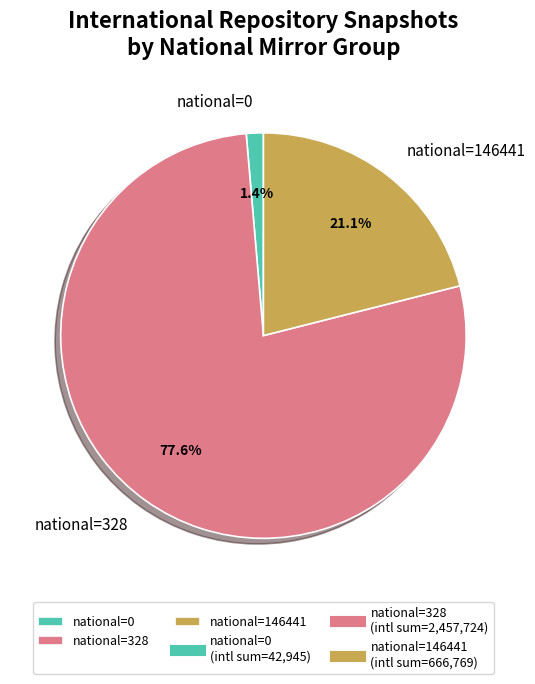

Rank the categories by value from highest to lowest.

national=328, national=146441, national=0